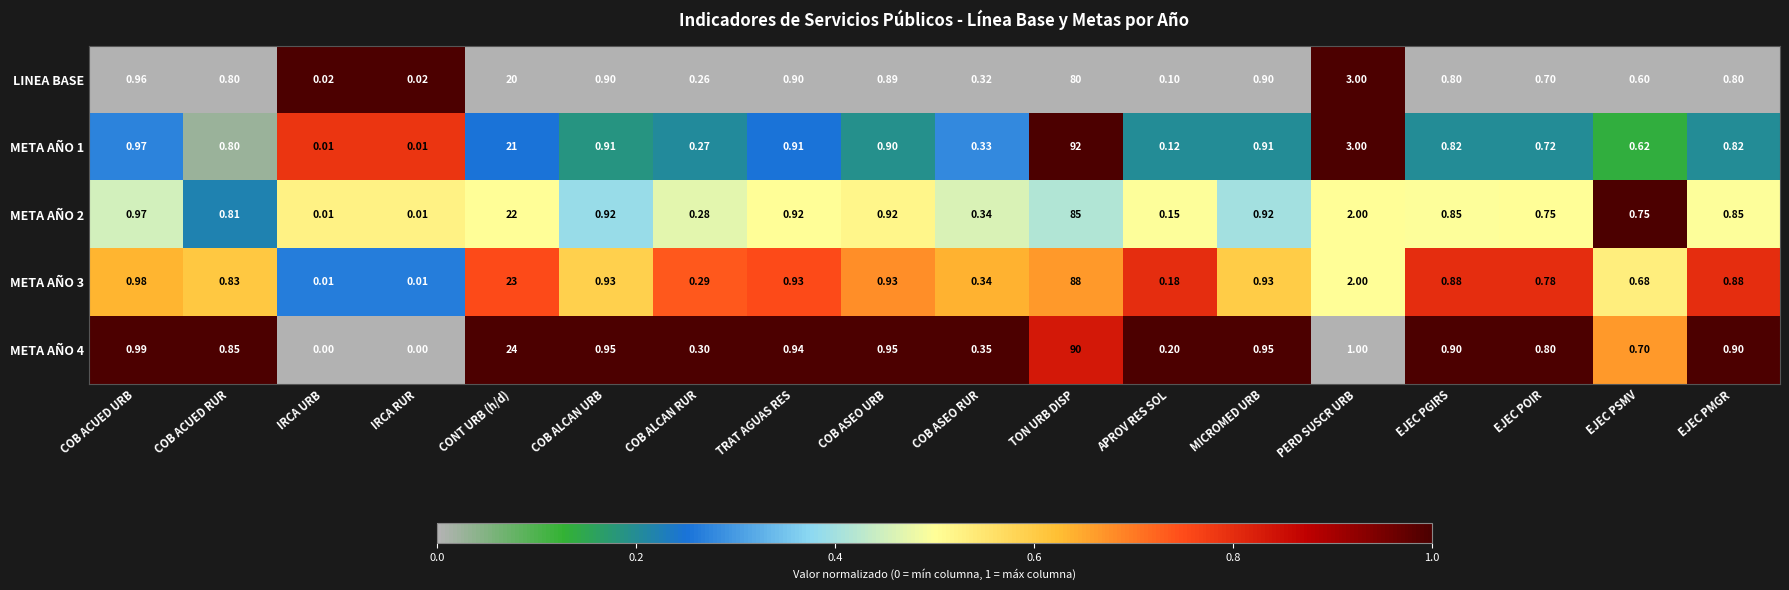

Where is META AÑO 1 nearest to the value 46?

CONT URB (h/d)